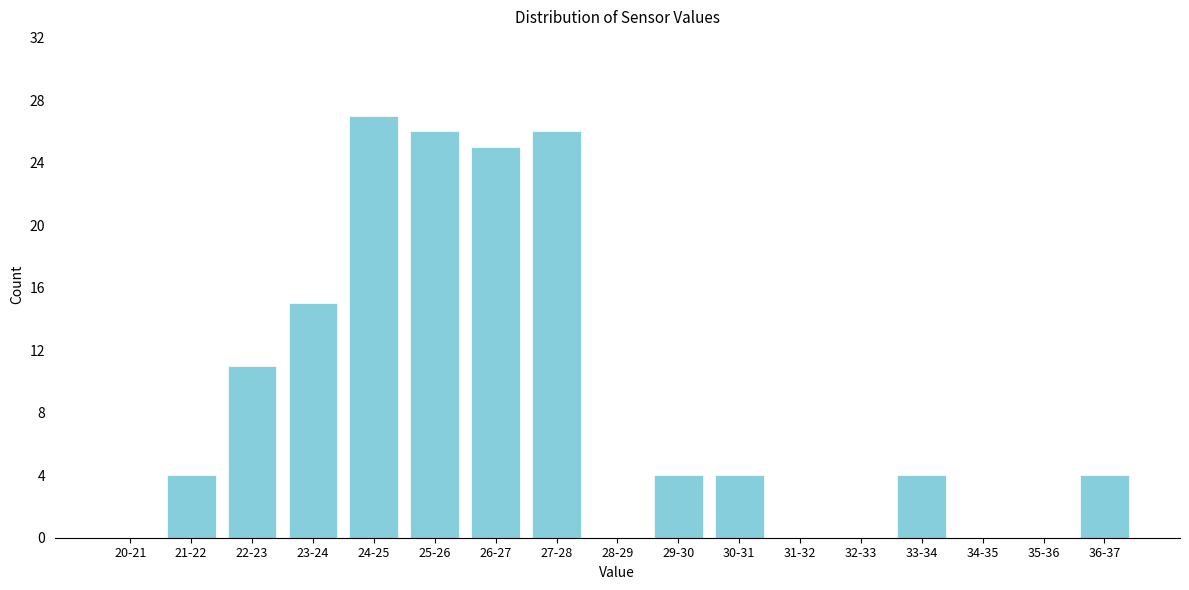

Reading left to right, extract all data points from this chart.

20-21=0	21-22=4	22-23=11	23-24=15	24-25=27	25-26=26	26-27=25	27-28=26	28-29=0	29-30=4	30-31=4	31-32=0	32-33=0	33-34=4	34-35=0	35-36=0	36-37=4